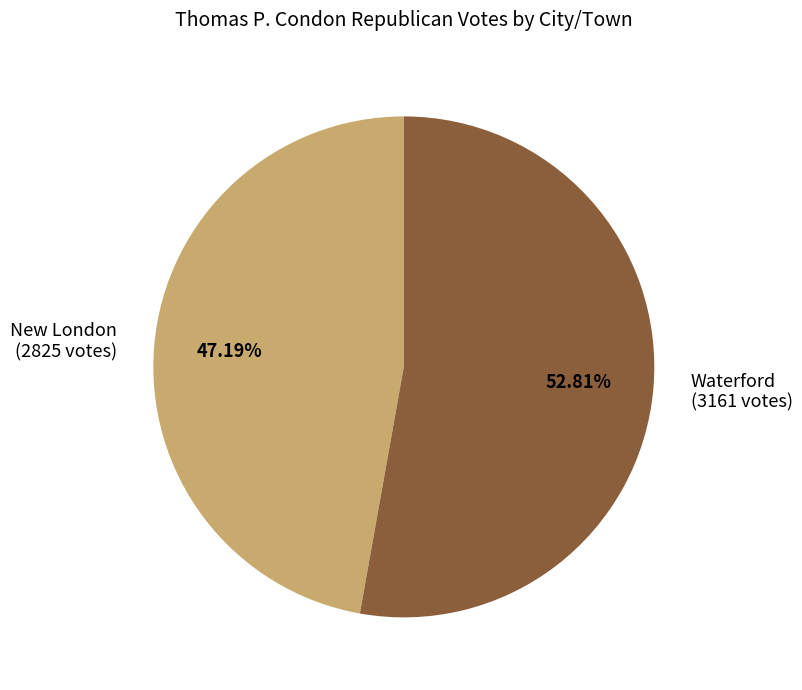

What percentage is NOT represented by New London?

52.8%